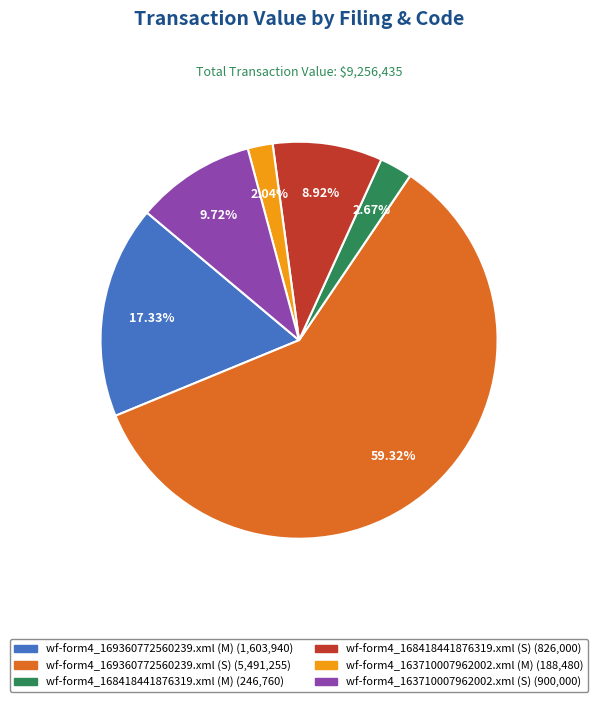

Approximately how many times larger is the value at wf-form4_168418441876319.xml (M) compared to wf-form4_168418441876319.xml (S)?

0.3